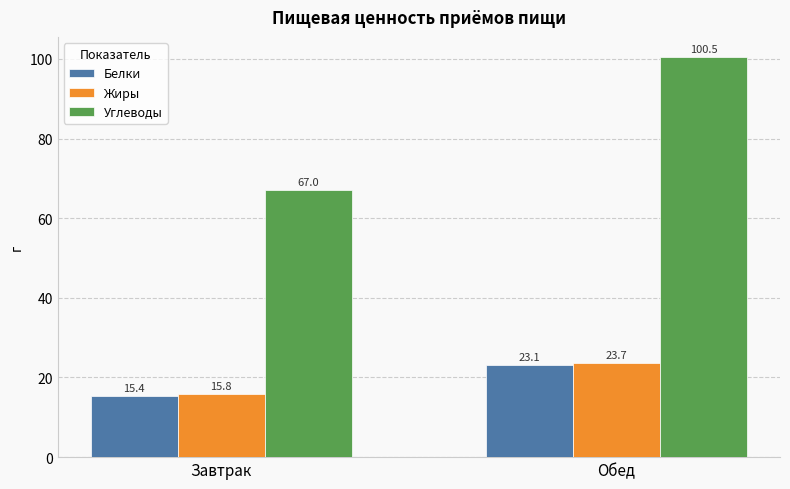

What is the smallest value displayed?

15.4